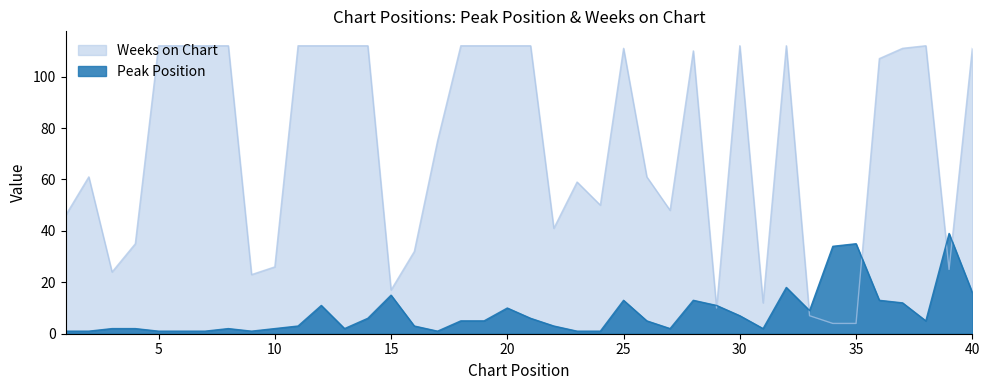

What is the difference between the Peak Position values at 7 and 10?

1